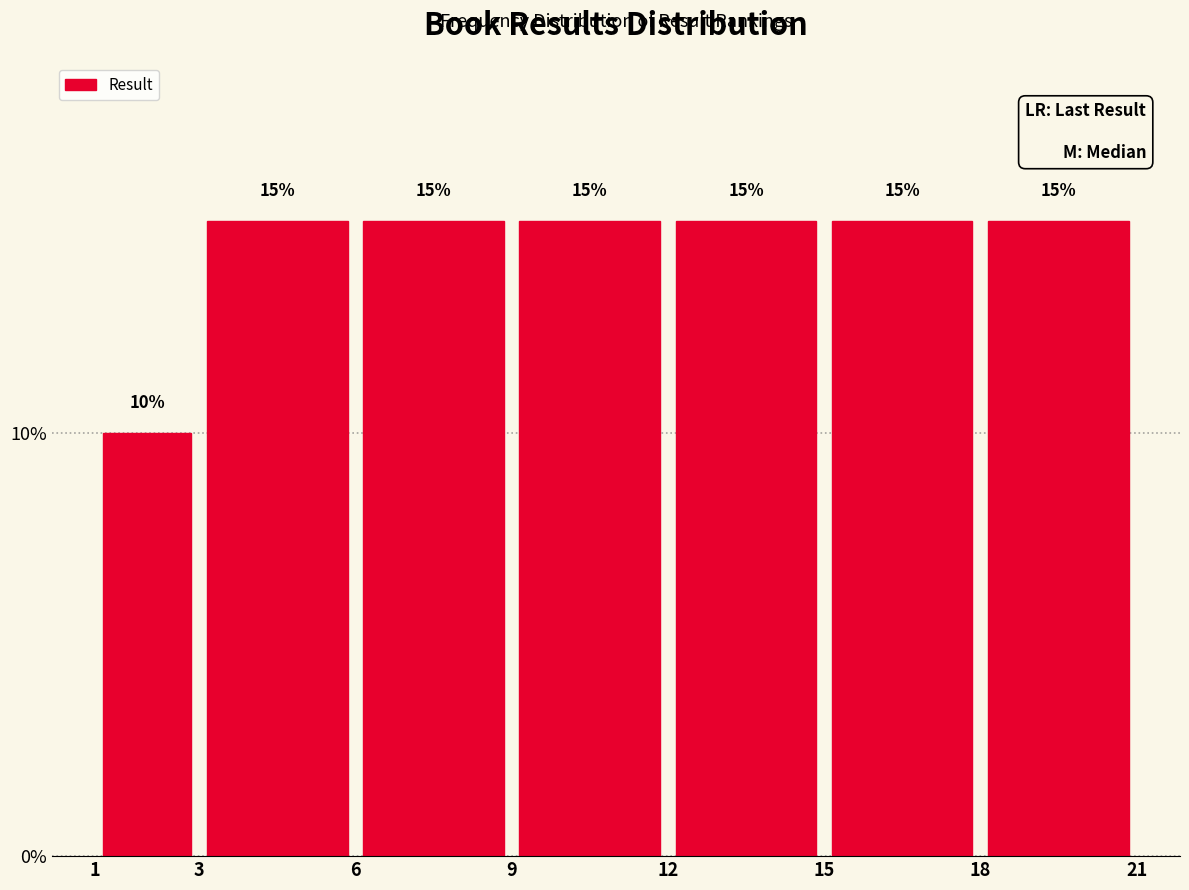

How tall is the bar that spans 12 to 15 on the x-axis?

15